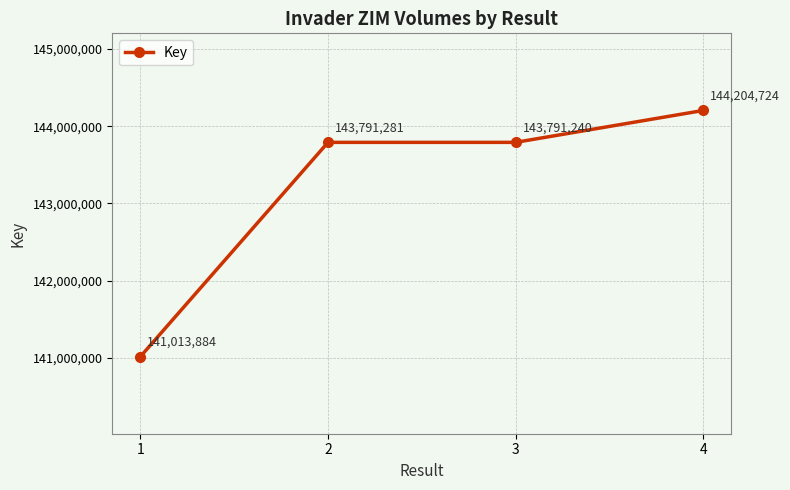

Is it true that the value at 1 is 141013884?

True